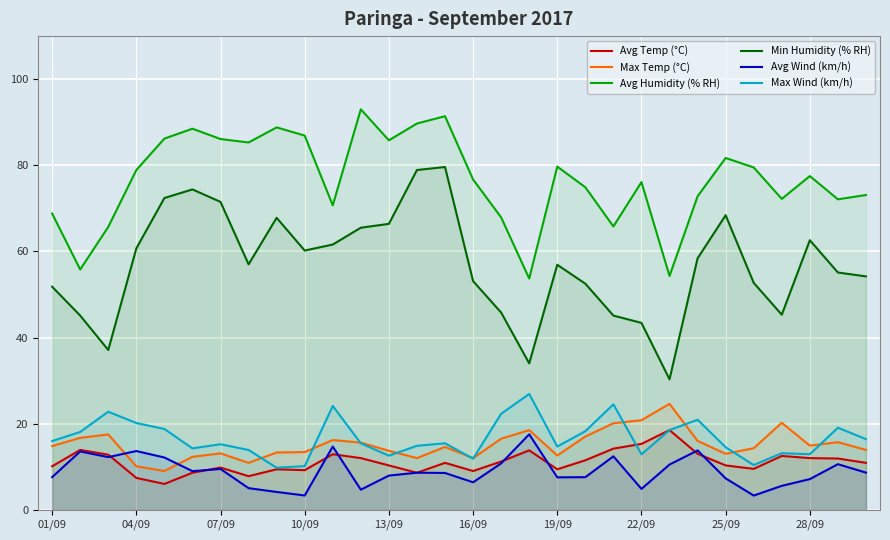

What is the value of the Avg Wind (km/h) point at the 23rd from the left?

10.5